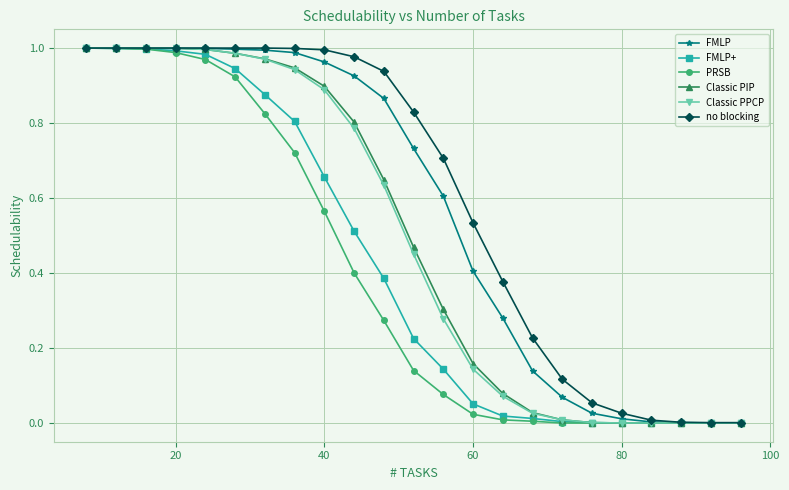

True or false: PRSB and FMLP cross at least once.

False